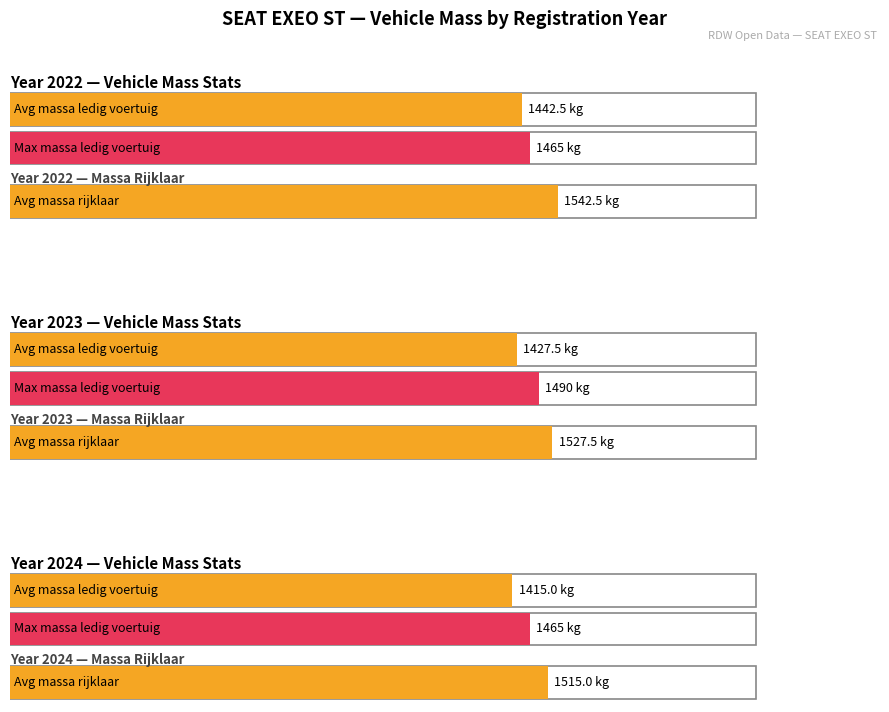

True or false: massa_ledig_voertuig has a value of 1465 at 2022.

True